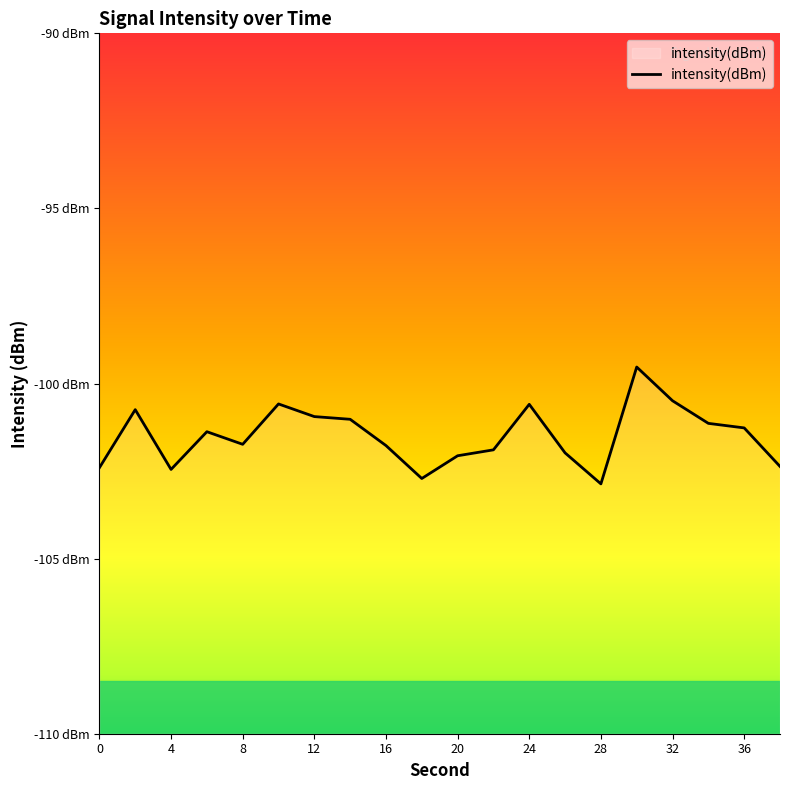

Is it true that the value at 22 is -66.9?

False